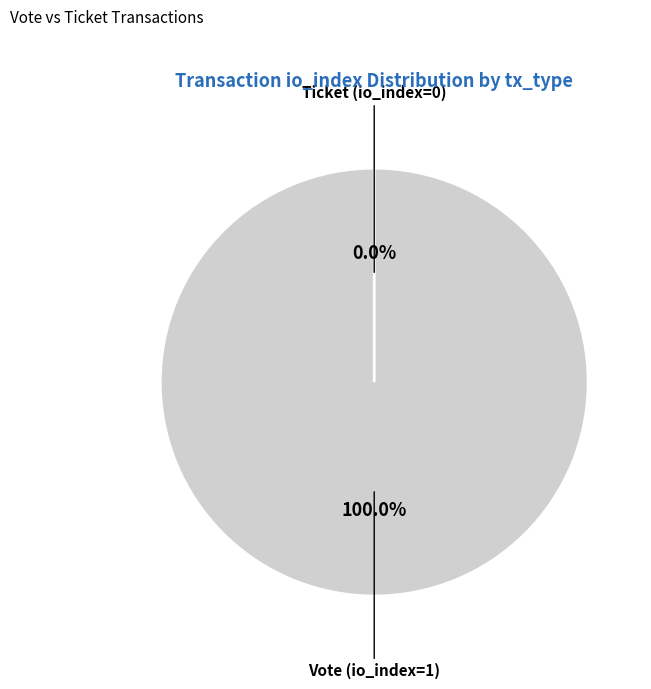

What is the change in value from Vote (io_index=1) to Ticket (io_index=0)?

-1